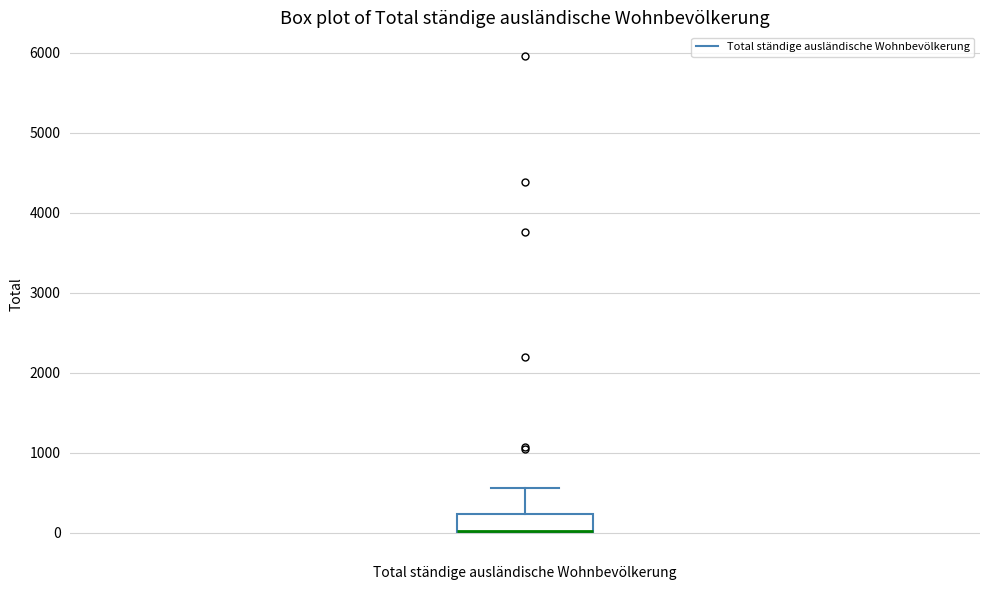

Read this box plot against the y-axis: the position of the median line, the range covered by the box, and the ends of both whiskers. The values are not printed on the chart, so give them approximately, as read against the axis.

median 0 (drawn on the box's lower edge), box 0 to 200, whiskers 0 to 600